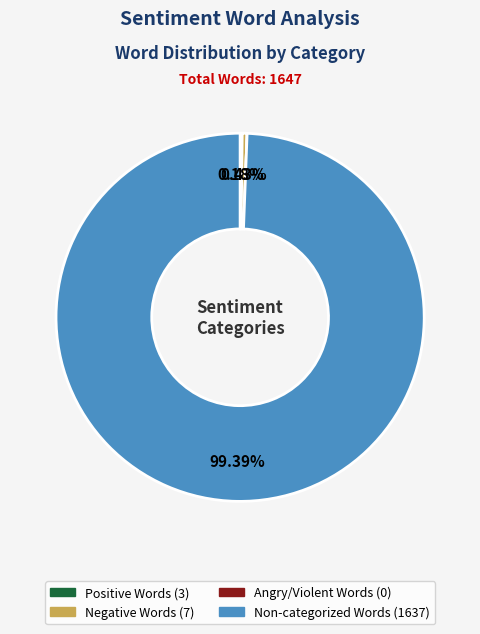

Is there any slice that represents more than half of the pie?

Yes